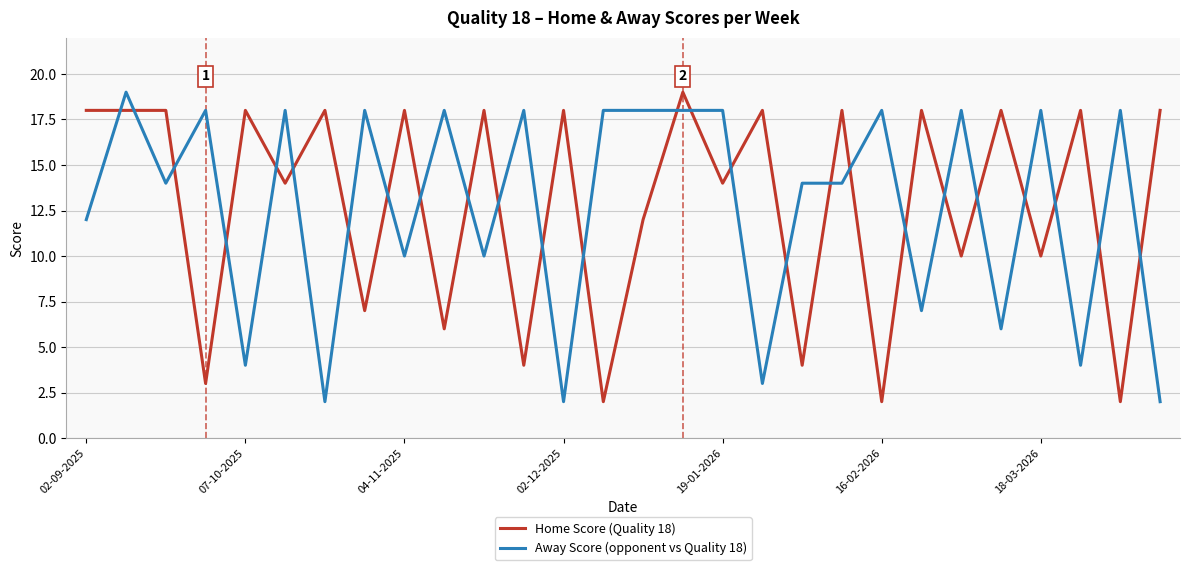

Which series ends up on top after the final intersection of Home Score (Quality 18) and Away Score (opponent vs Quality 18)?

Home Score (Quality 18)